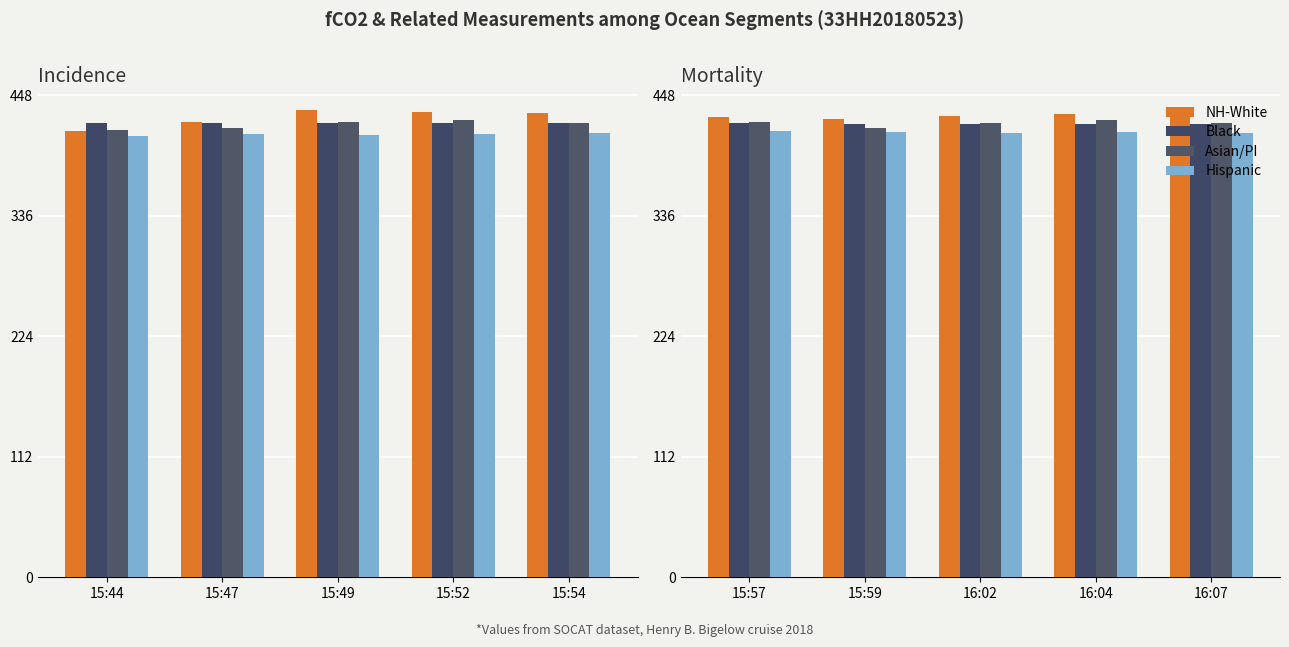

Are the bars grouped side by side (vs. stacked)?

Yes